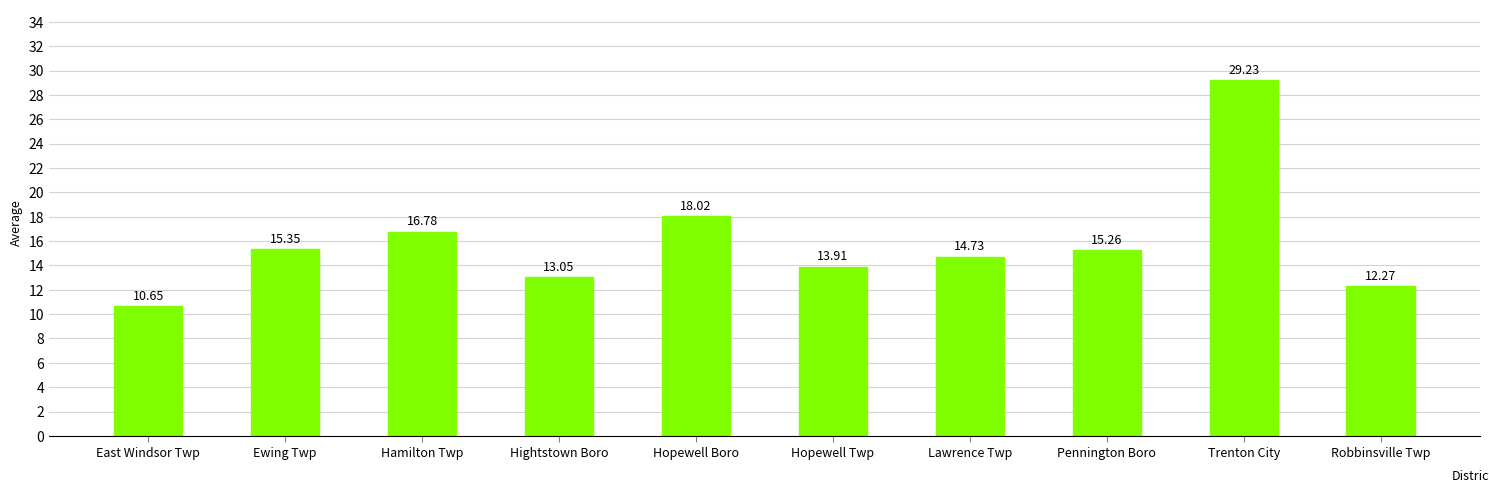

Which label corresponds to the smallest value in the chart?

East Windsor Twp